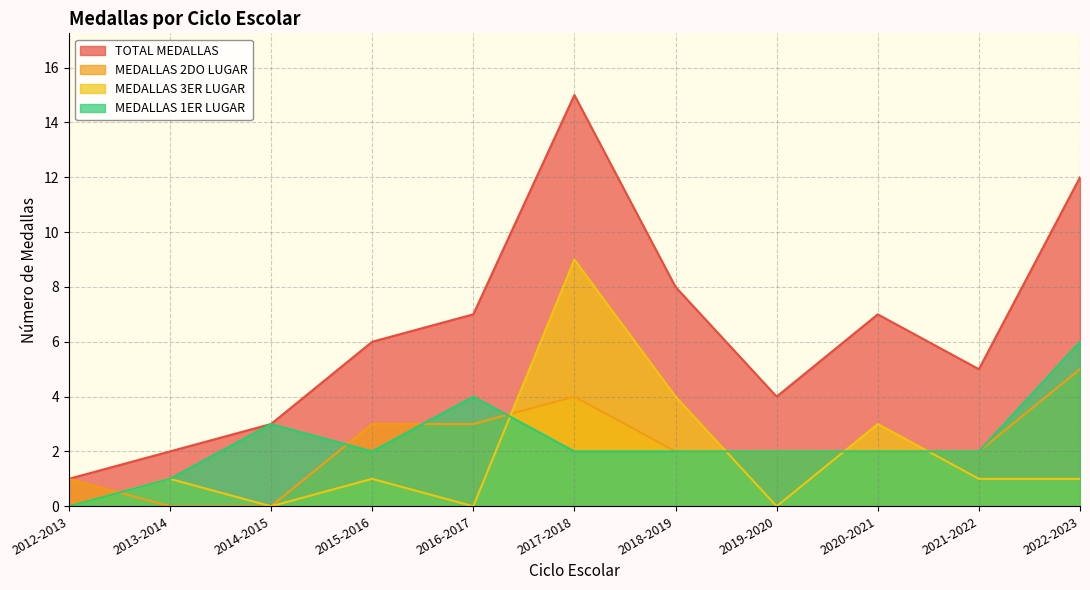

True or false: MEDALLAS 1ER LUGAR and MEDALLAS 3ER LUGAR intersect in this chart.

True